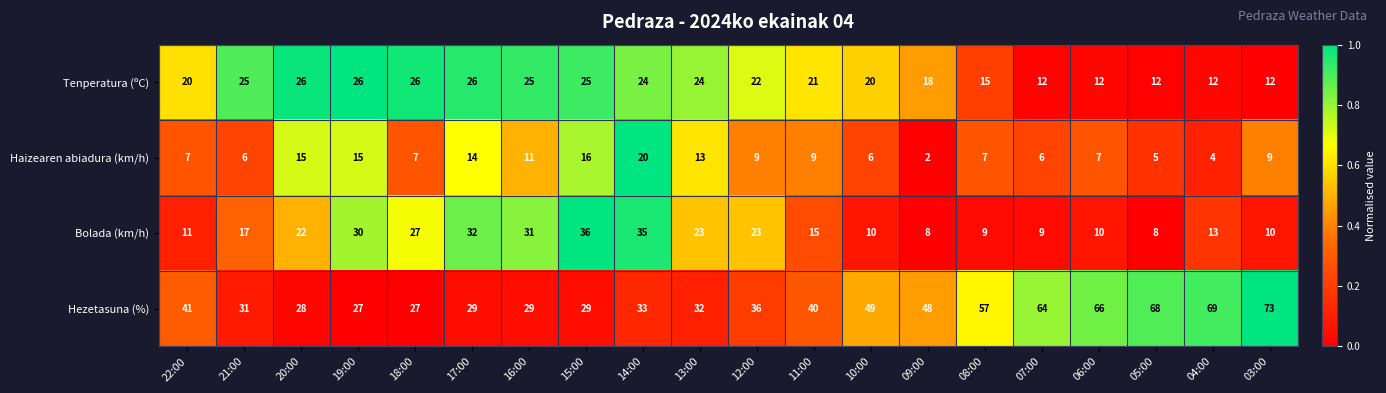

Which series has the widest spread of values?

Hezetasuna (%)